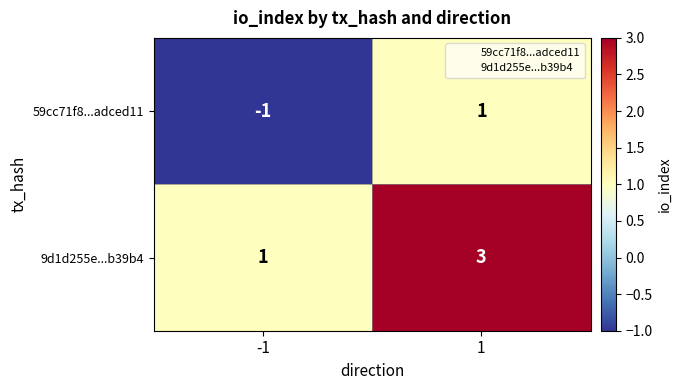

Which series has the largest total across all categories?

9d1d255e...b39b4